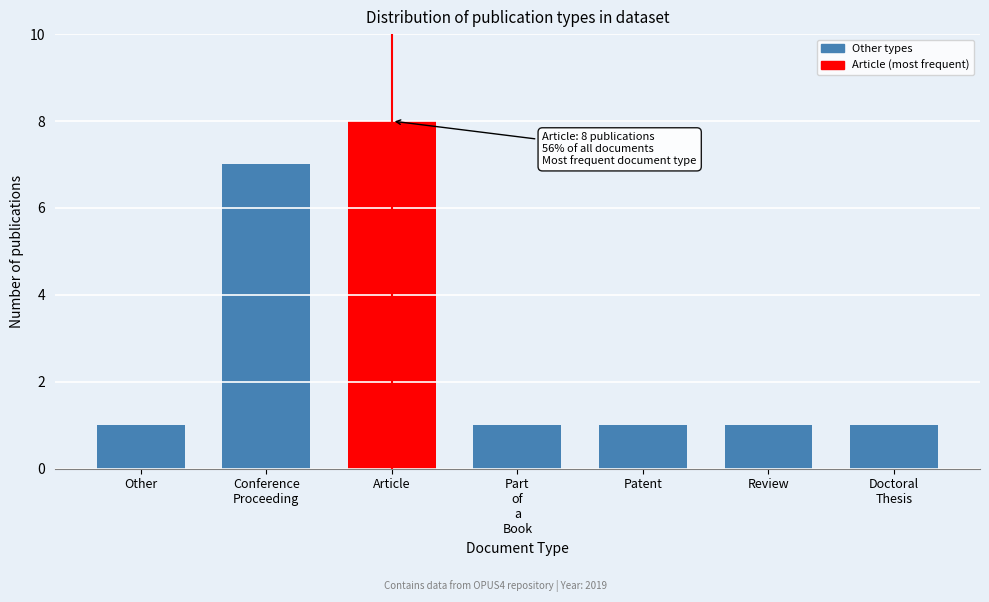

Reading left to right, what are all the values shown in this chart?

1	7	8	1	1	1	1